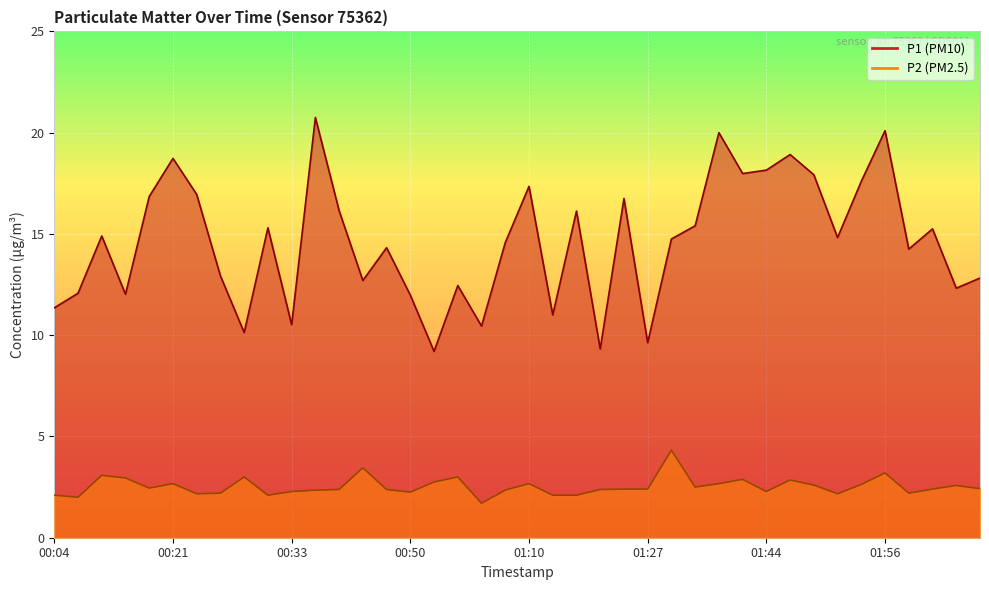

Which series has the largest total across all categories?

P1